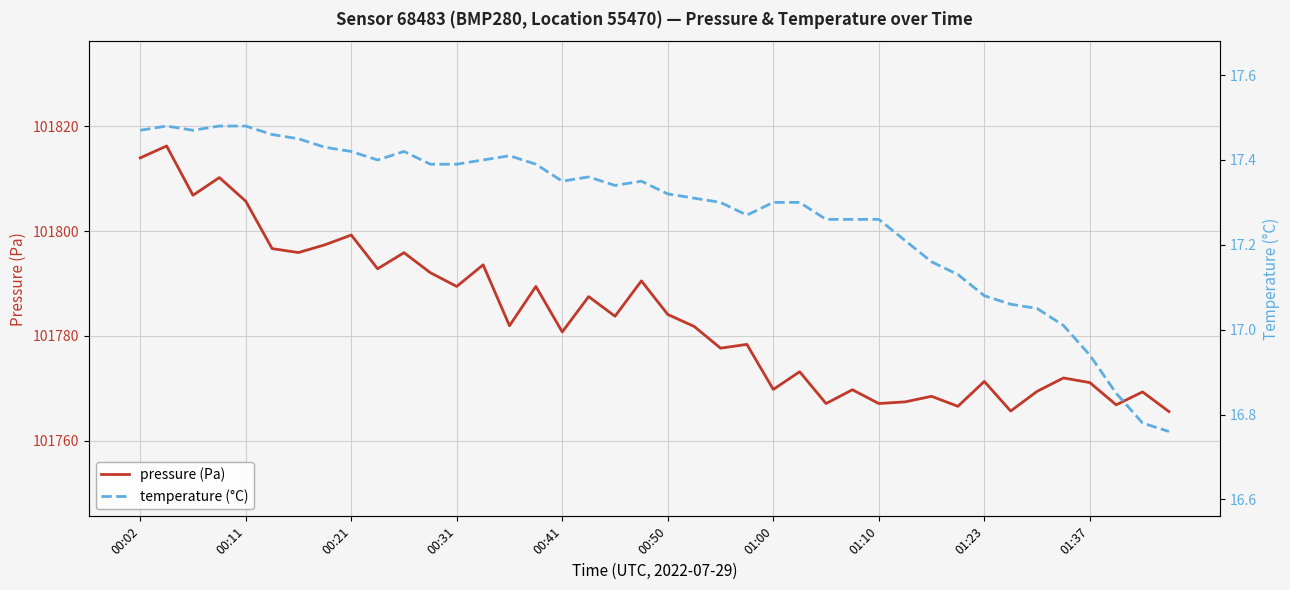

Which series has the largest total across all categories?

pressure (Pa)